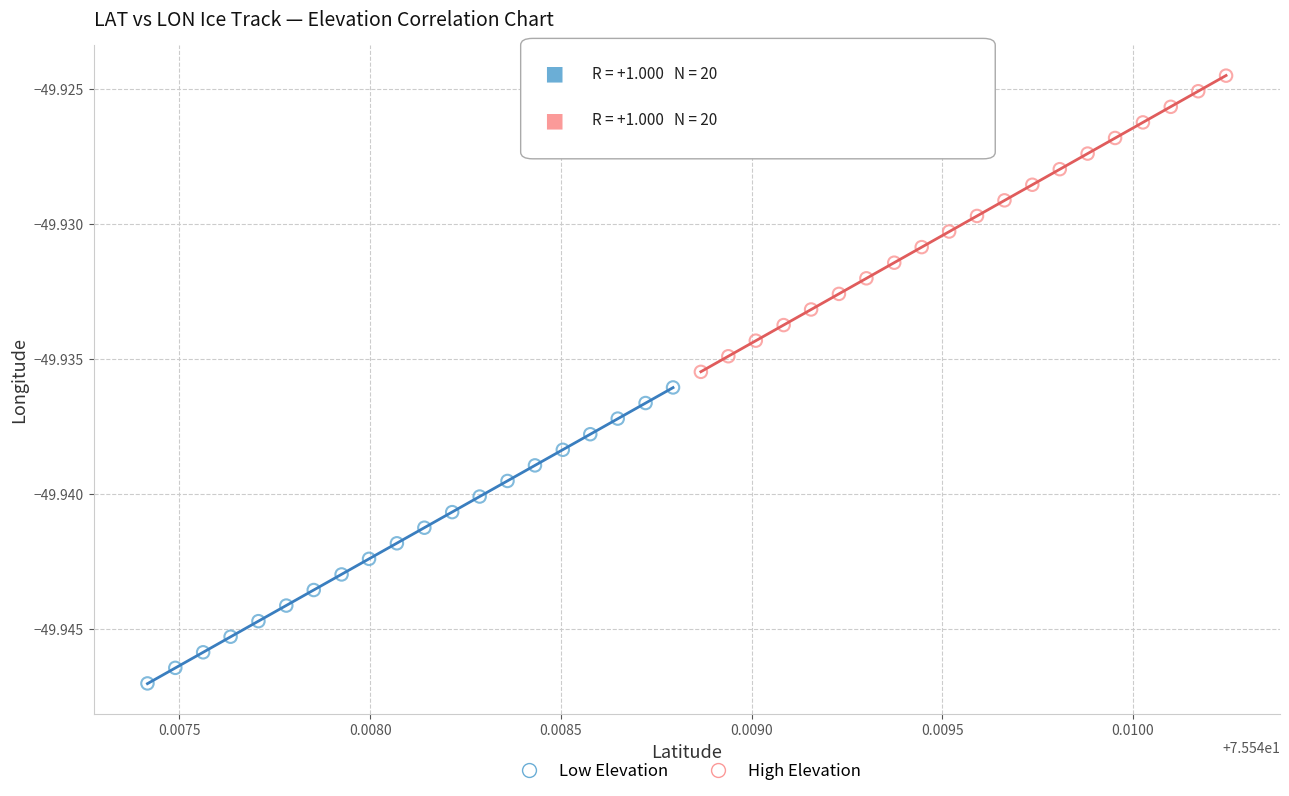

Which series has the largest Y range (max minus min)?

High Elevation